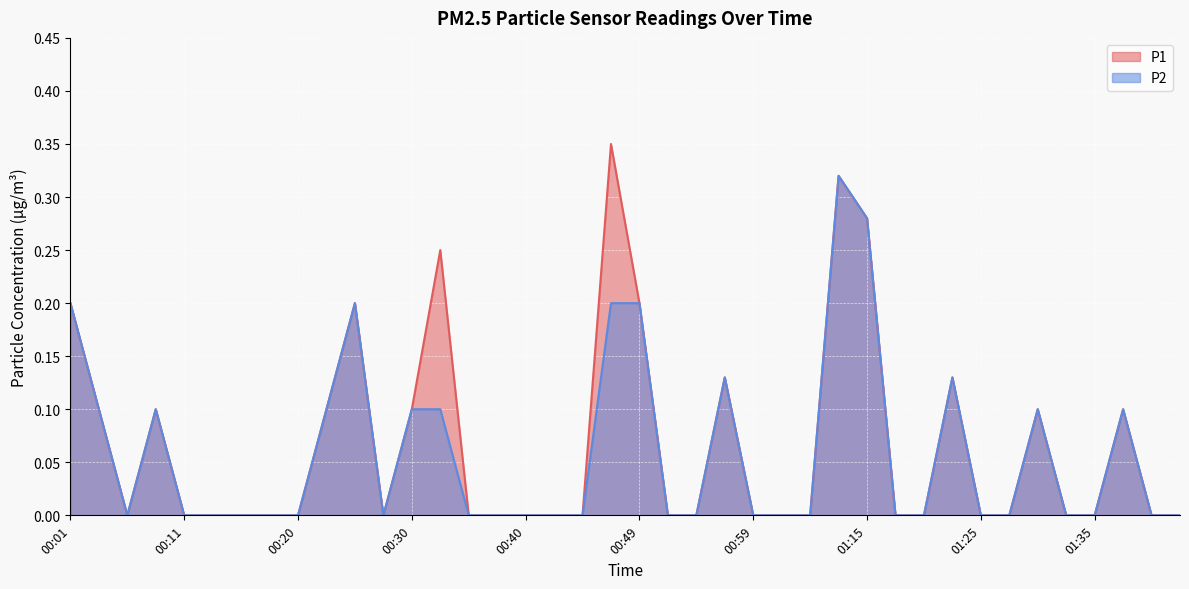

How many interior local peaks does the P1 series have?

9